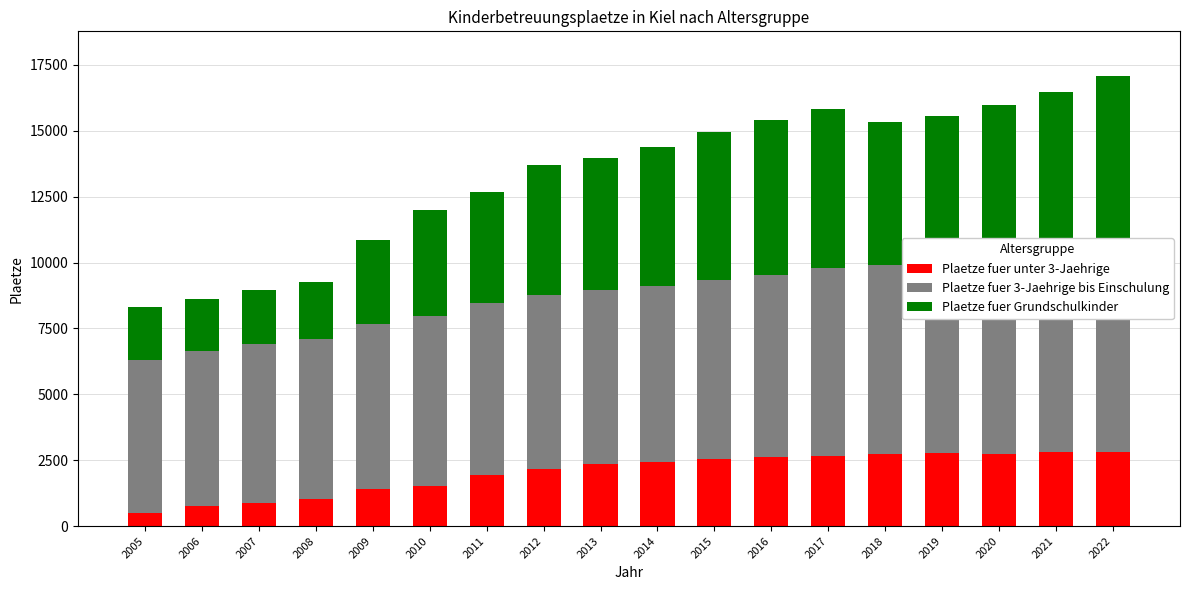

What are all the series names shown in the legend?

Plaetze fuer unter 3-Jaehrige, Plaetze fuer 3-Jaehrige bis Einschulung, Plaetze fuer Grundschulkinder